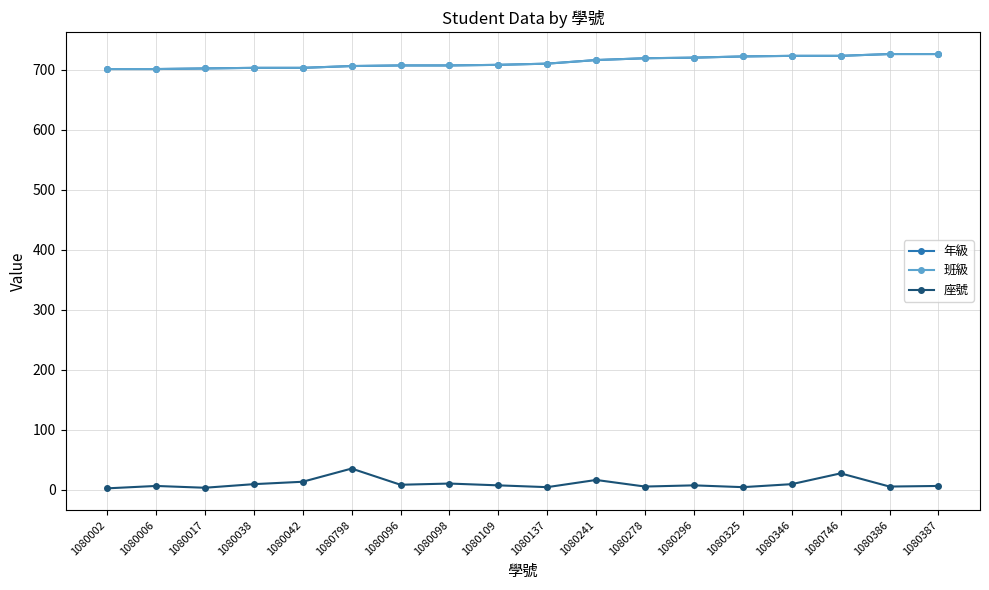

The value of 班級 at 1080241 is 716. True or false?

True